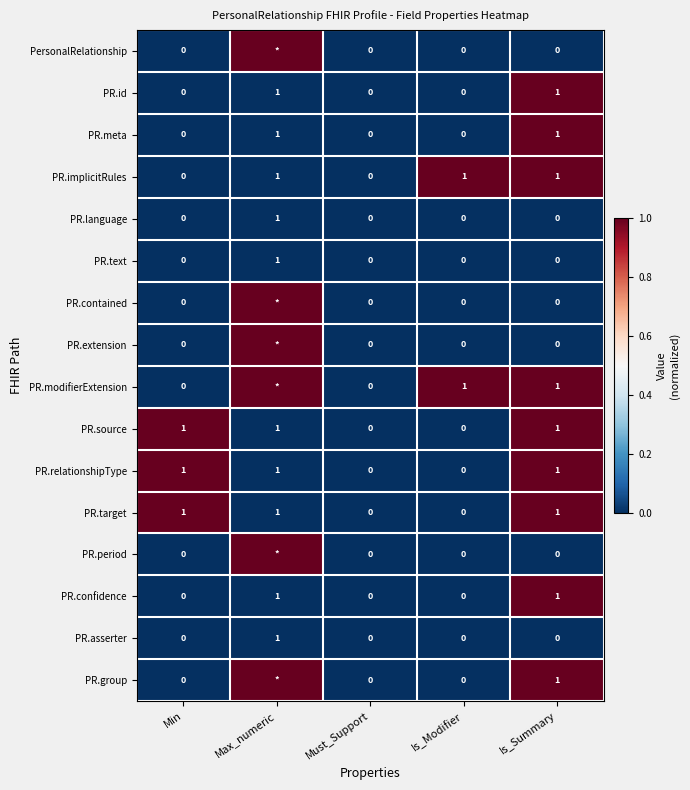

The PR.source series shows -1 at Is_Modifier. True or false?

False